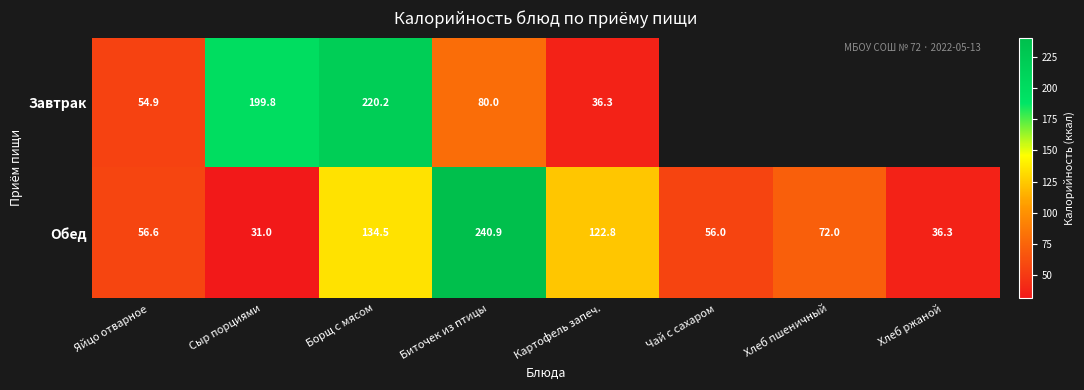

What is the total value across all series at Борщ с мясом?

354.7